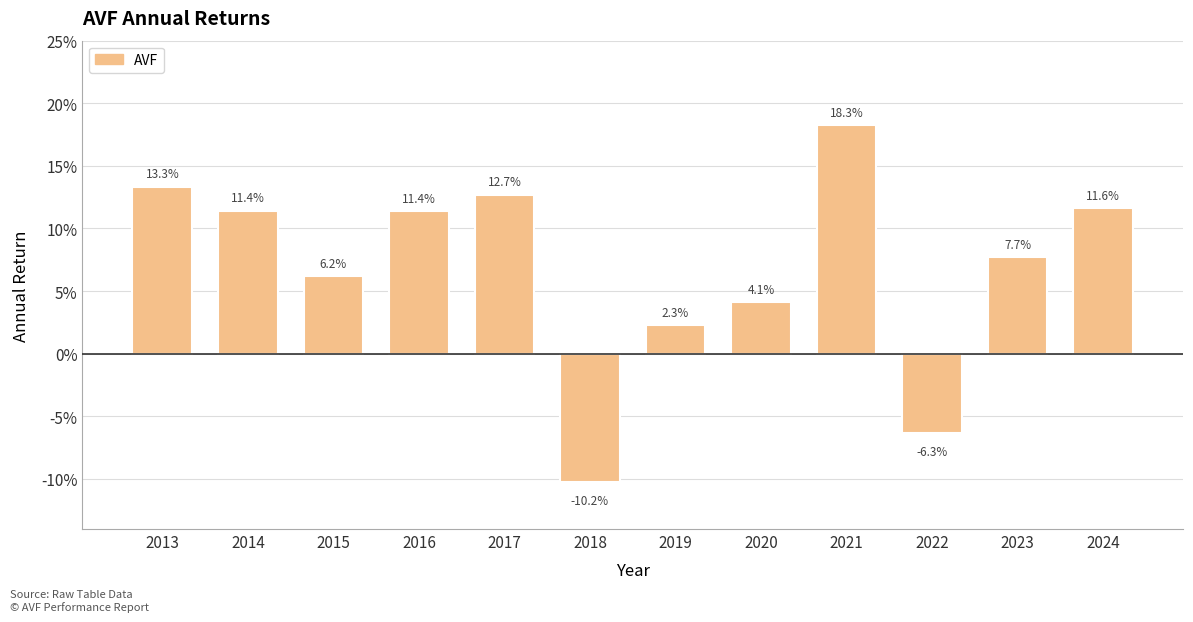

Does the chart contain any negative values?

Yes